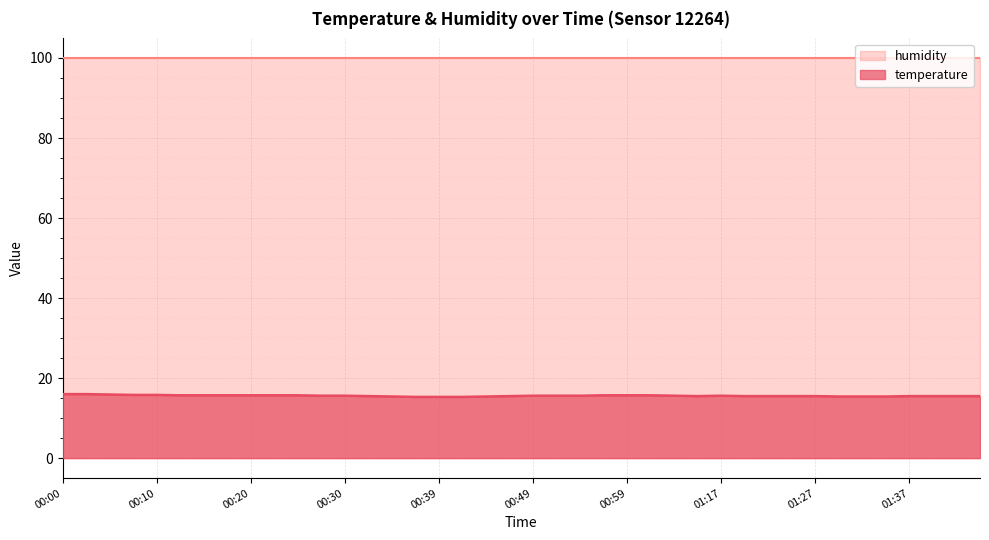

Count the number of data series in this chart.

2